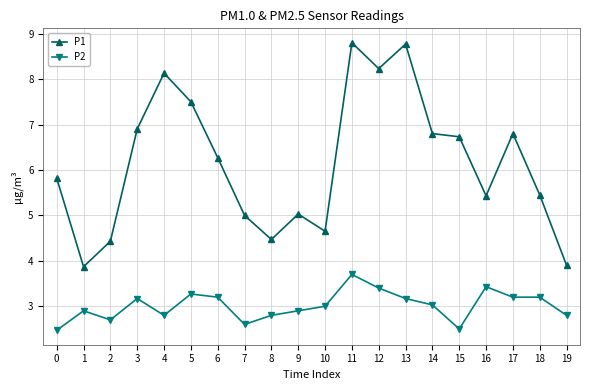

How many values in the P1 series exceed 6?

10